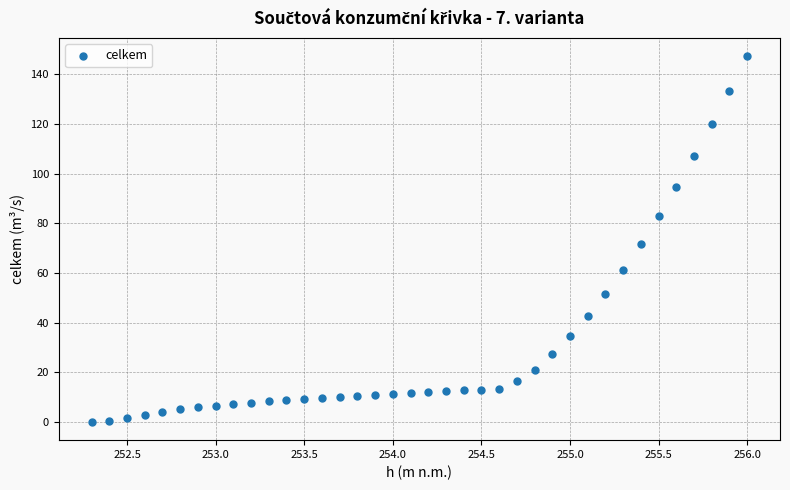

What is the range of Y values (max minus min)?

147.1